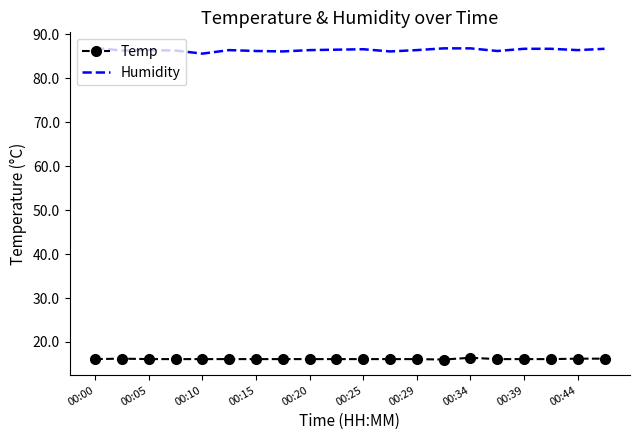

True or false: Temp and Humidity cross at least once.

False